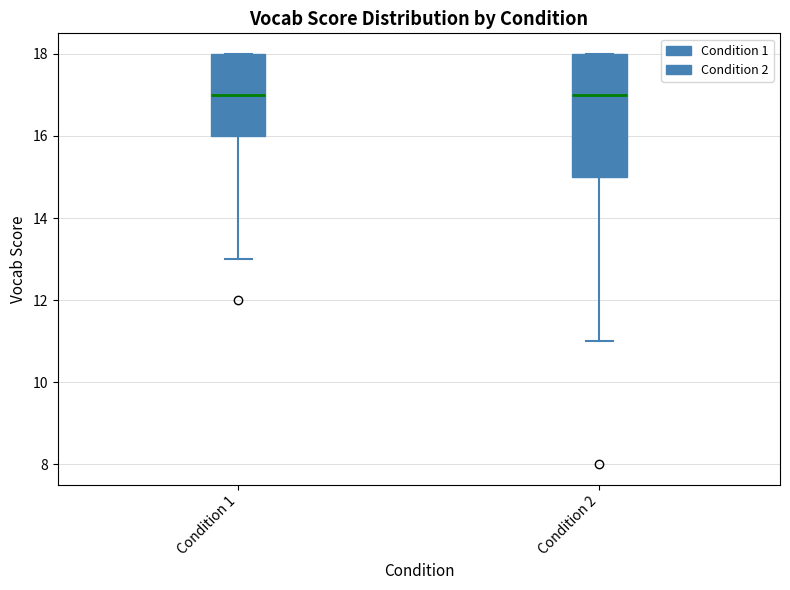

Reading left to right, read every box against the y-axis: the position of its median line, the range the box covers, and the ends of its whiskers. The values are not printed on the chart, so give them approximately, as read against the axis.

Condition 1: median 17, box 16 to 18, whiskers 13 to 18
Condition 2: median 17, box 15 to 18, whiskers 11 to 18